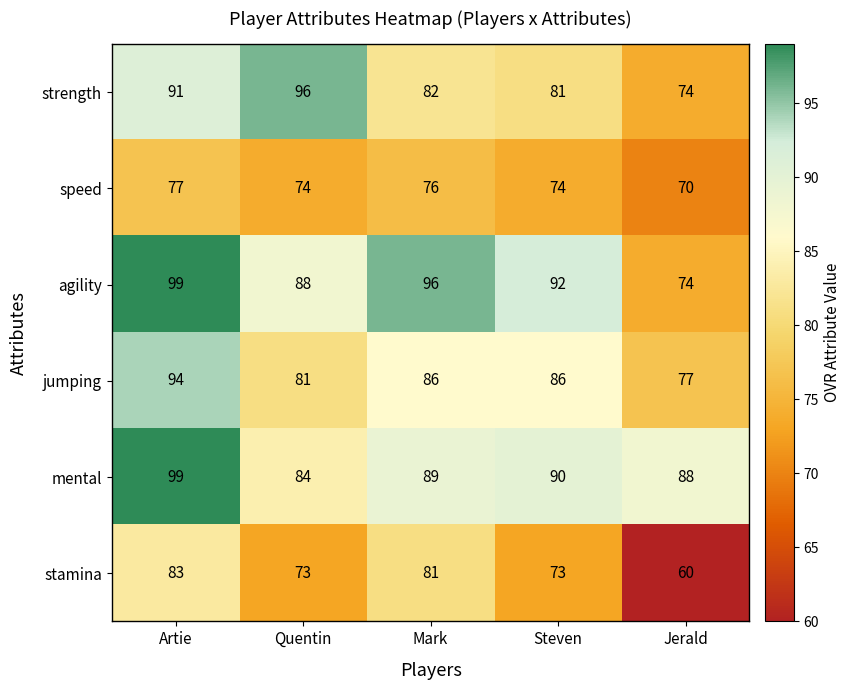

What is the approximate value of agility at Mark, to the nearest 5?

95